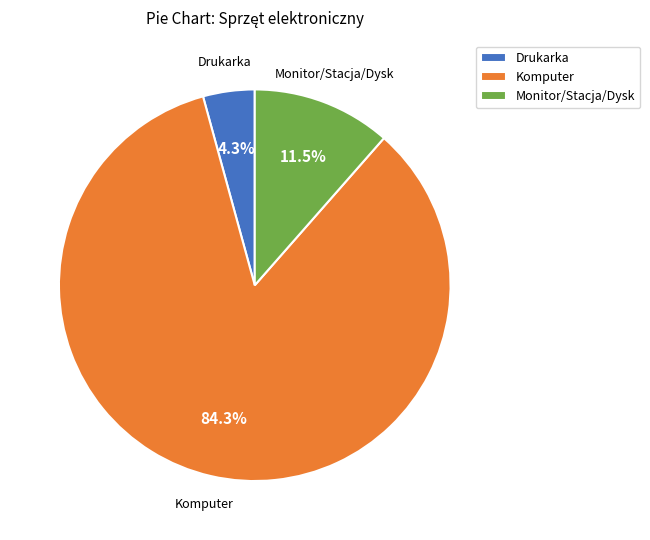

What portion of the pie excludes Monitor/Stacja/Dysk?

88.5%